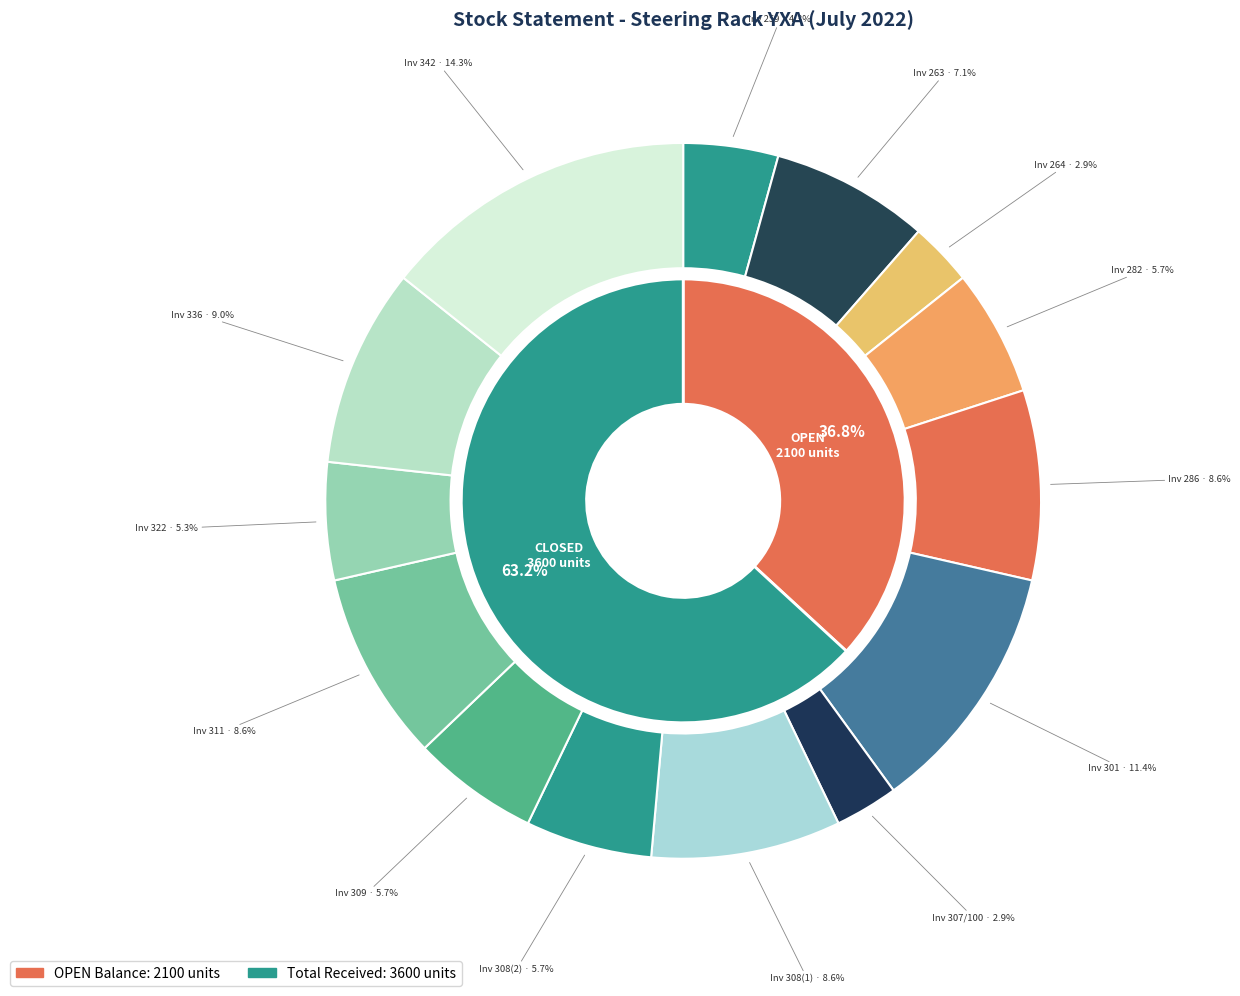

Rank the categories by value from lowest to highest.

Invoice 264, Invoice 307/100, Invoice 259, Invoice 322, Invoice 282, Invoice 308(2), Invoice 309, Invoice 263, Invoice 286, Invoice 308(1), Invoice 311, Invoice 336, Invoice 301, Invoice 342